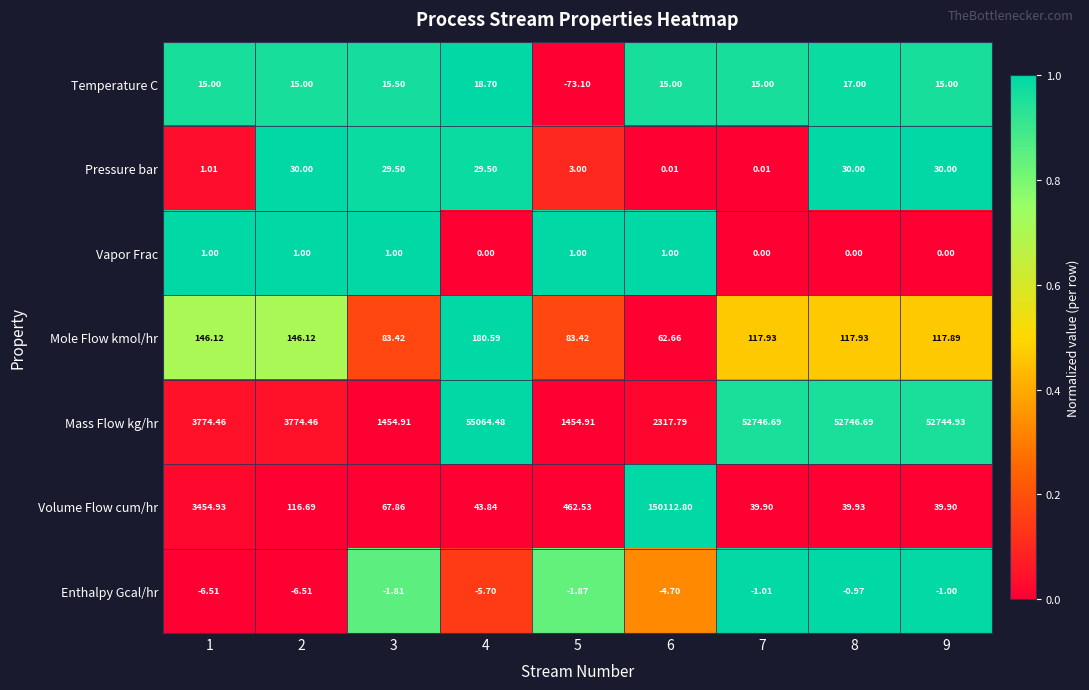

How many values in the Mole Flow kmol/hr series are below 117?

3